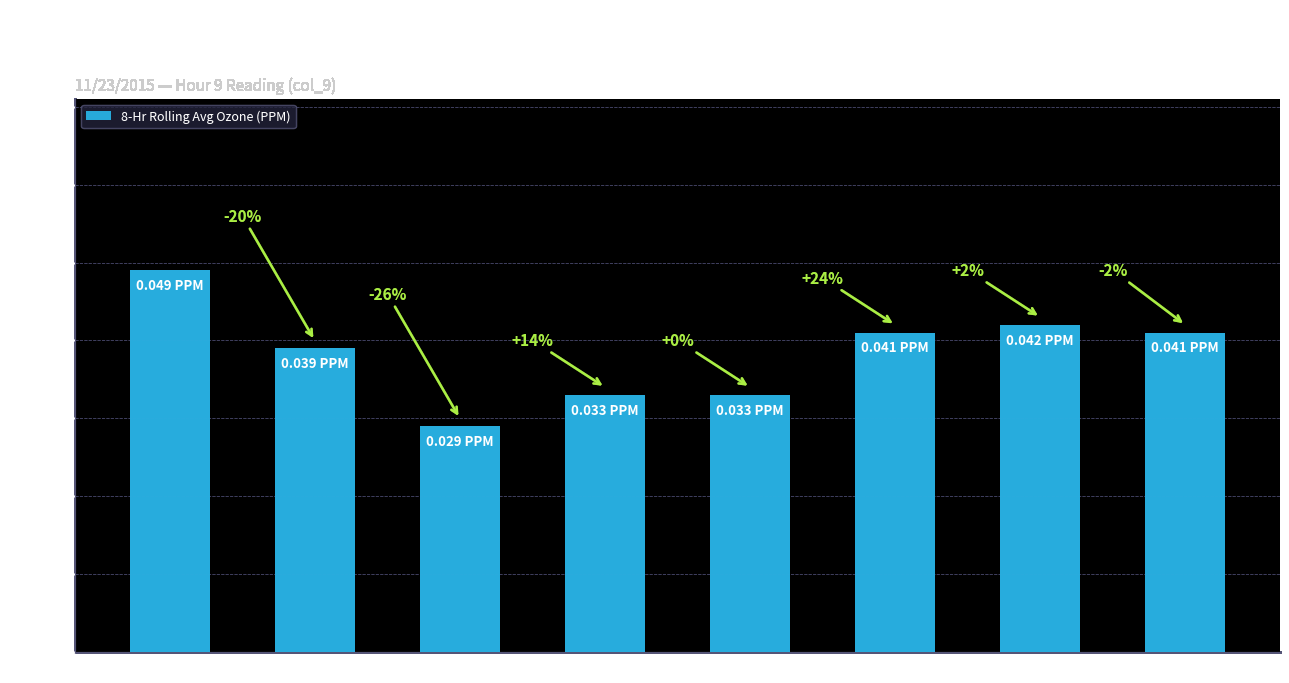

How many bars are there in total?

8